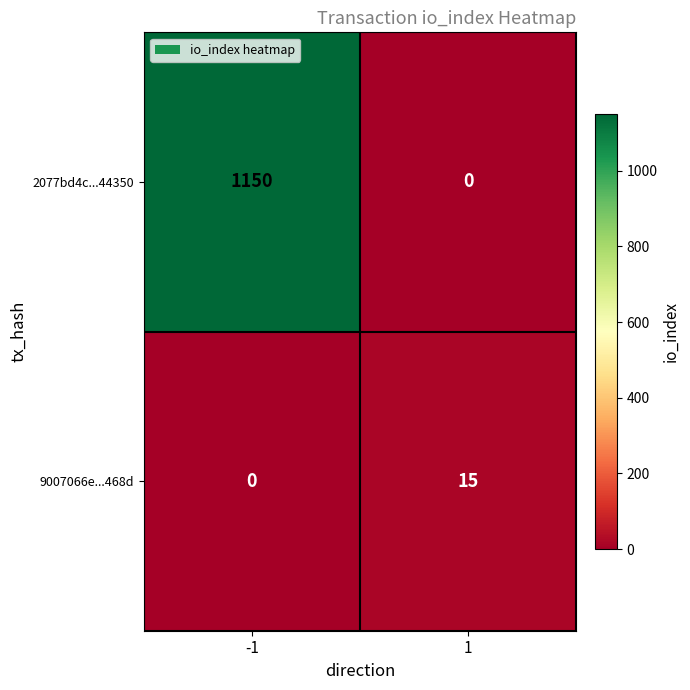

True or false: 2077bd4c...44350 has a value of 0 at 1.

True